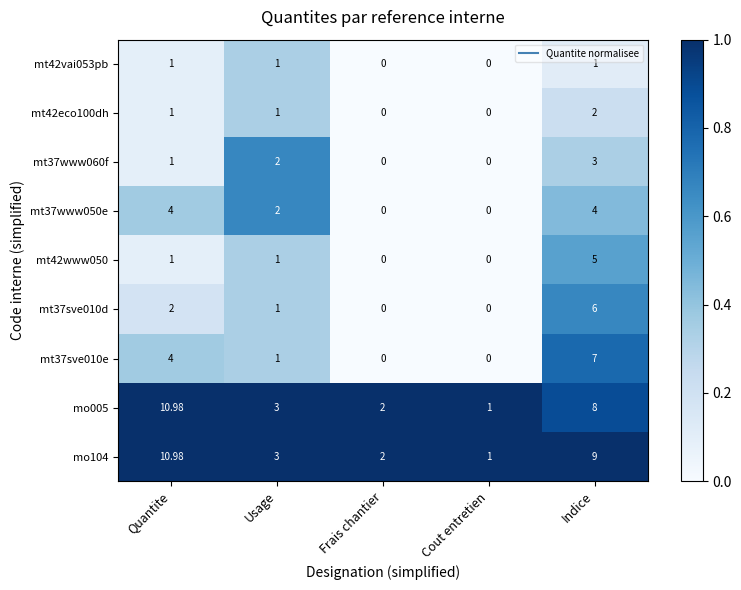

At which category is the sum across all series the highest?

Indice